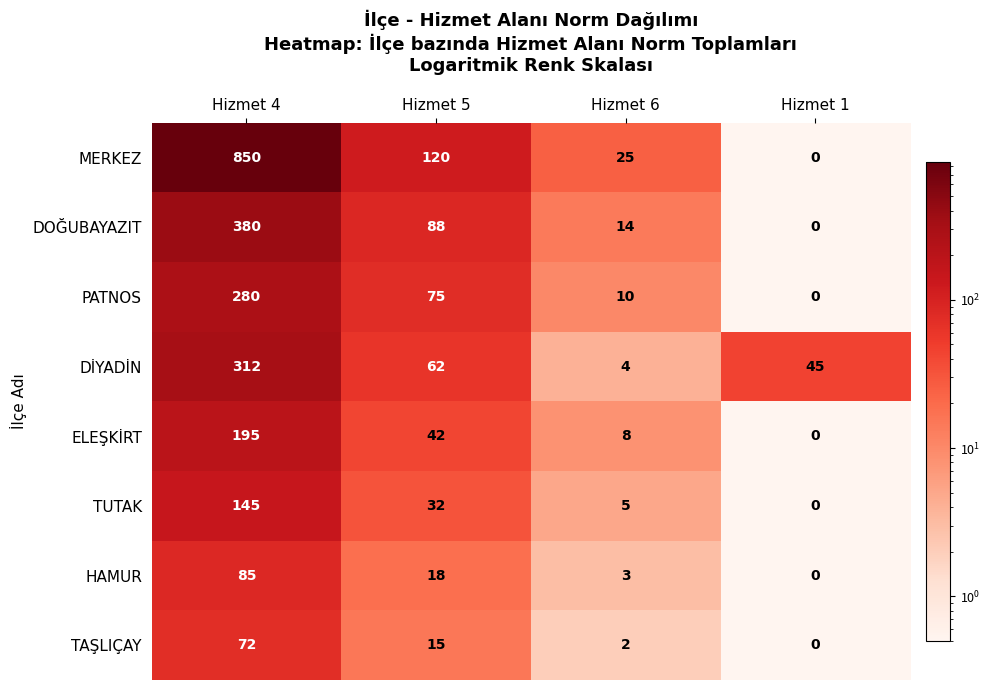

Where does the TAŞLIÇAY series first go above 15?

Hizmet 4